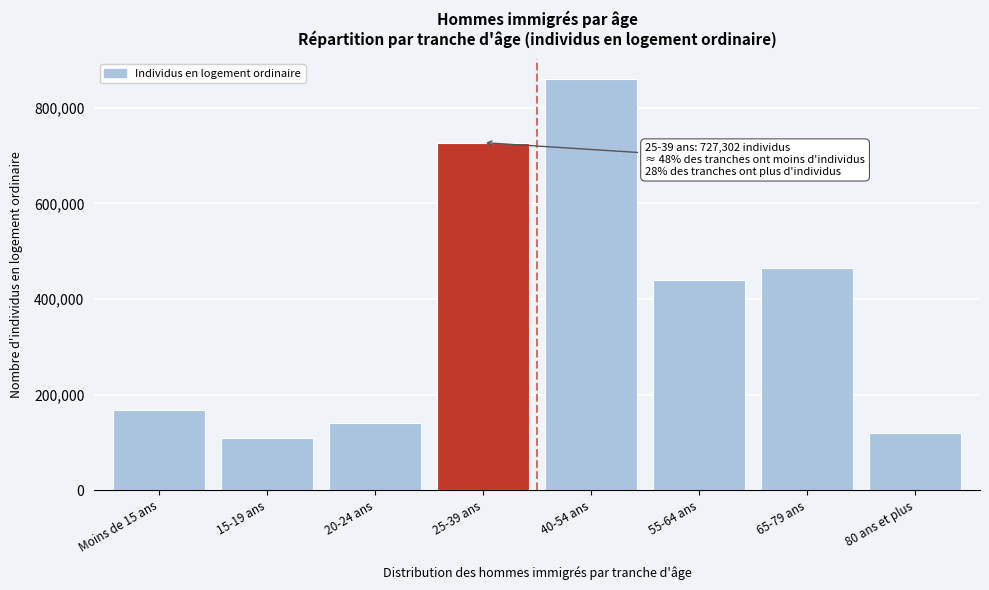

Reading left to right, transcribe all the data shown in this chart.

Moins de 15 ans=167273	15-19 ans=109926	20-24 ans=140025	25-39 ans=727302	40-54 ans=859691	55-64 ans=440381	65-79 ans=465332	80 ans et plus=118710